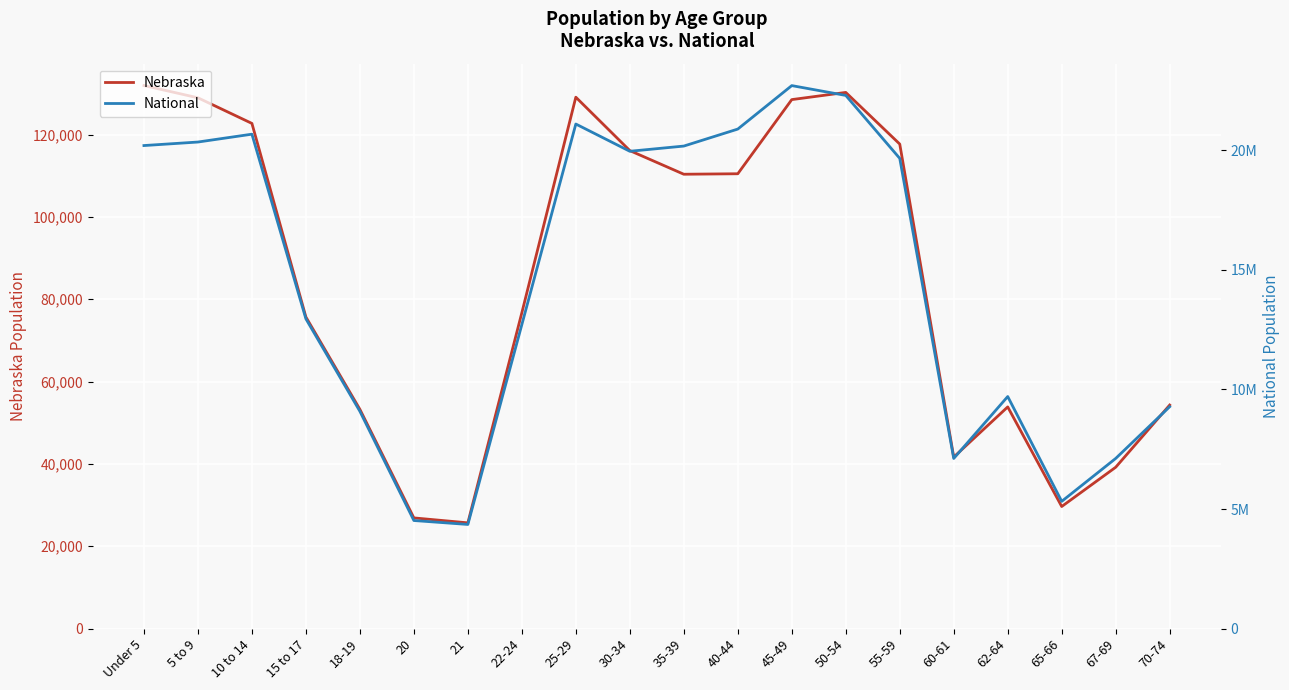

What position from the left is 70-74?

20